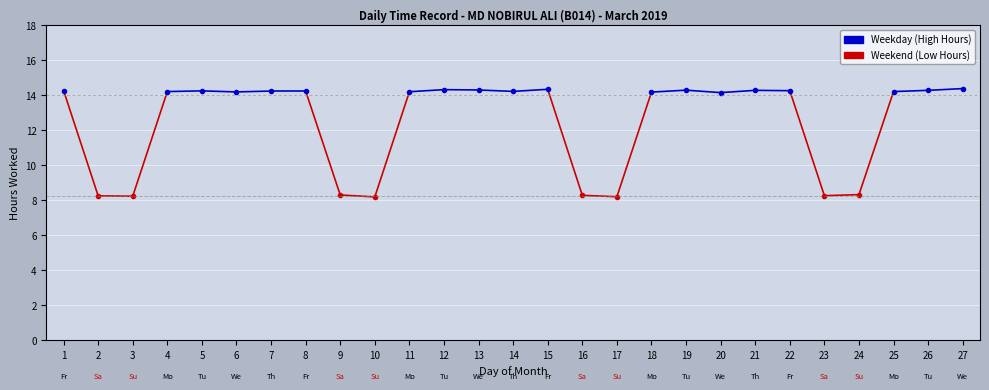

Approximately how many times larger is the value at 15 compared to 9?

1.7